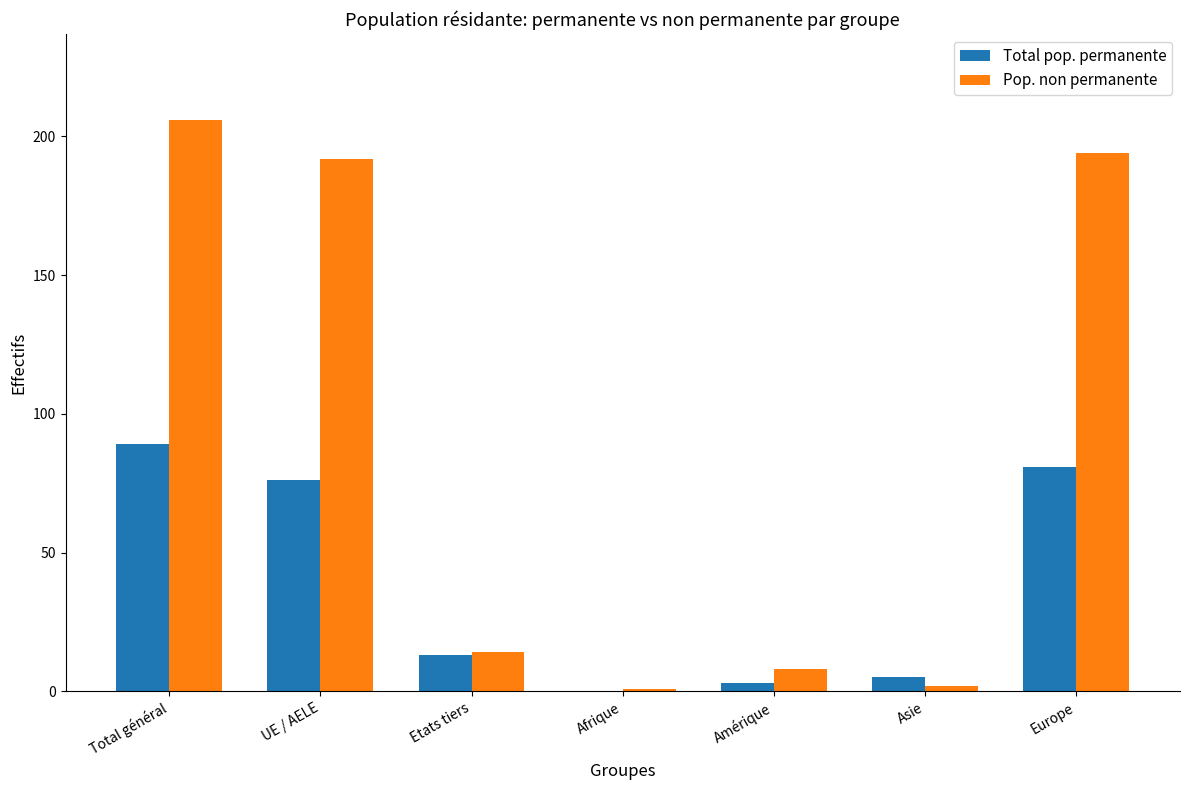

Which series has the widest spread of values?

Pop. non permanente